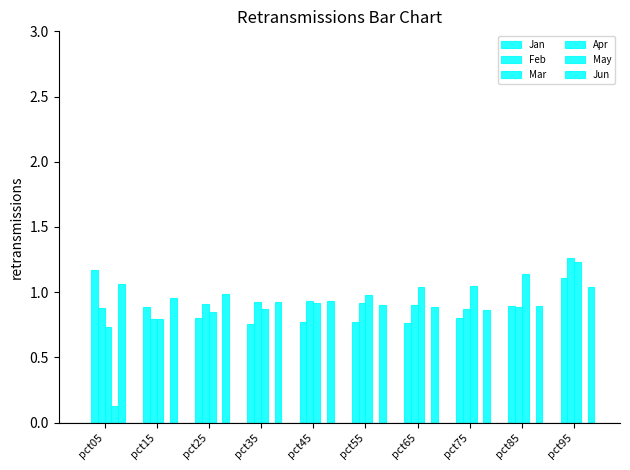

At which label is Apr closest to 0?

pct05